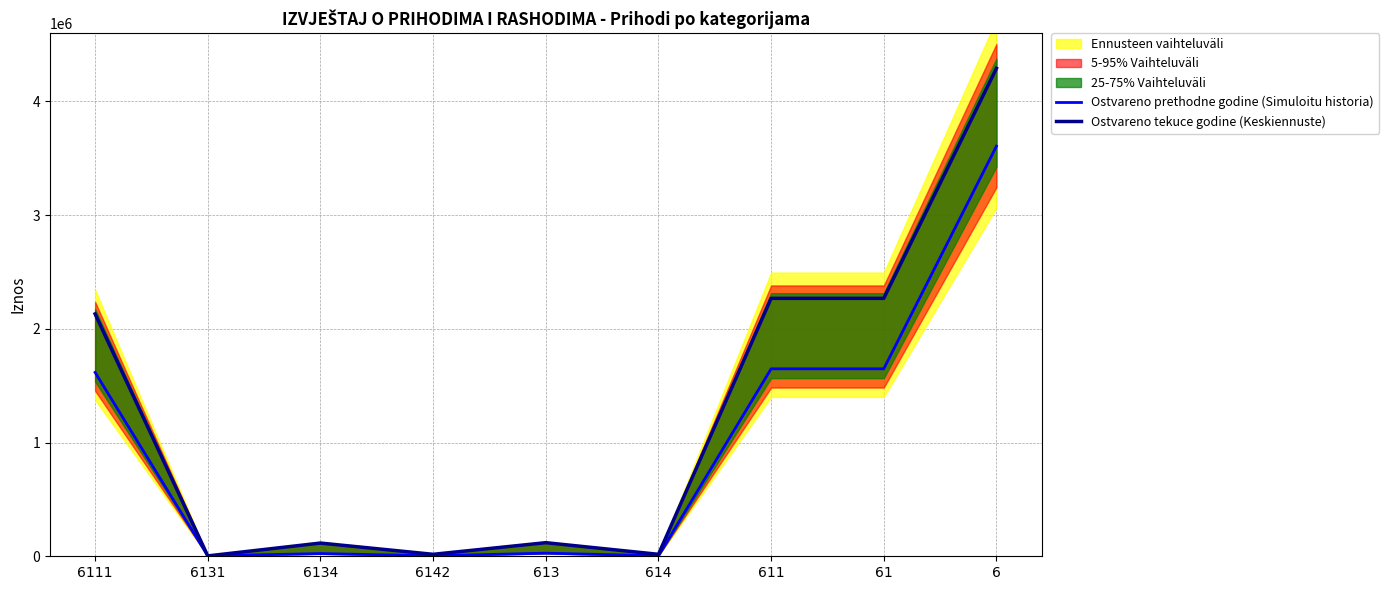

Where do Ostvareno prethodne godine (Simuloitu historia) and Ostvareno tekuce godine (Keskiennuste) first cross each other?

6111 and 6131